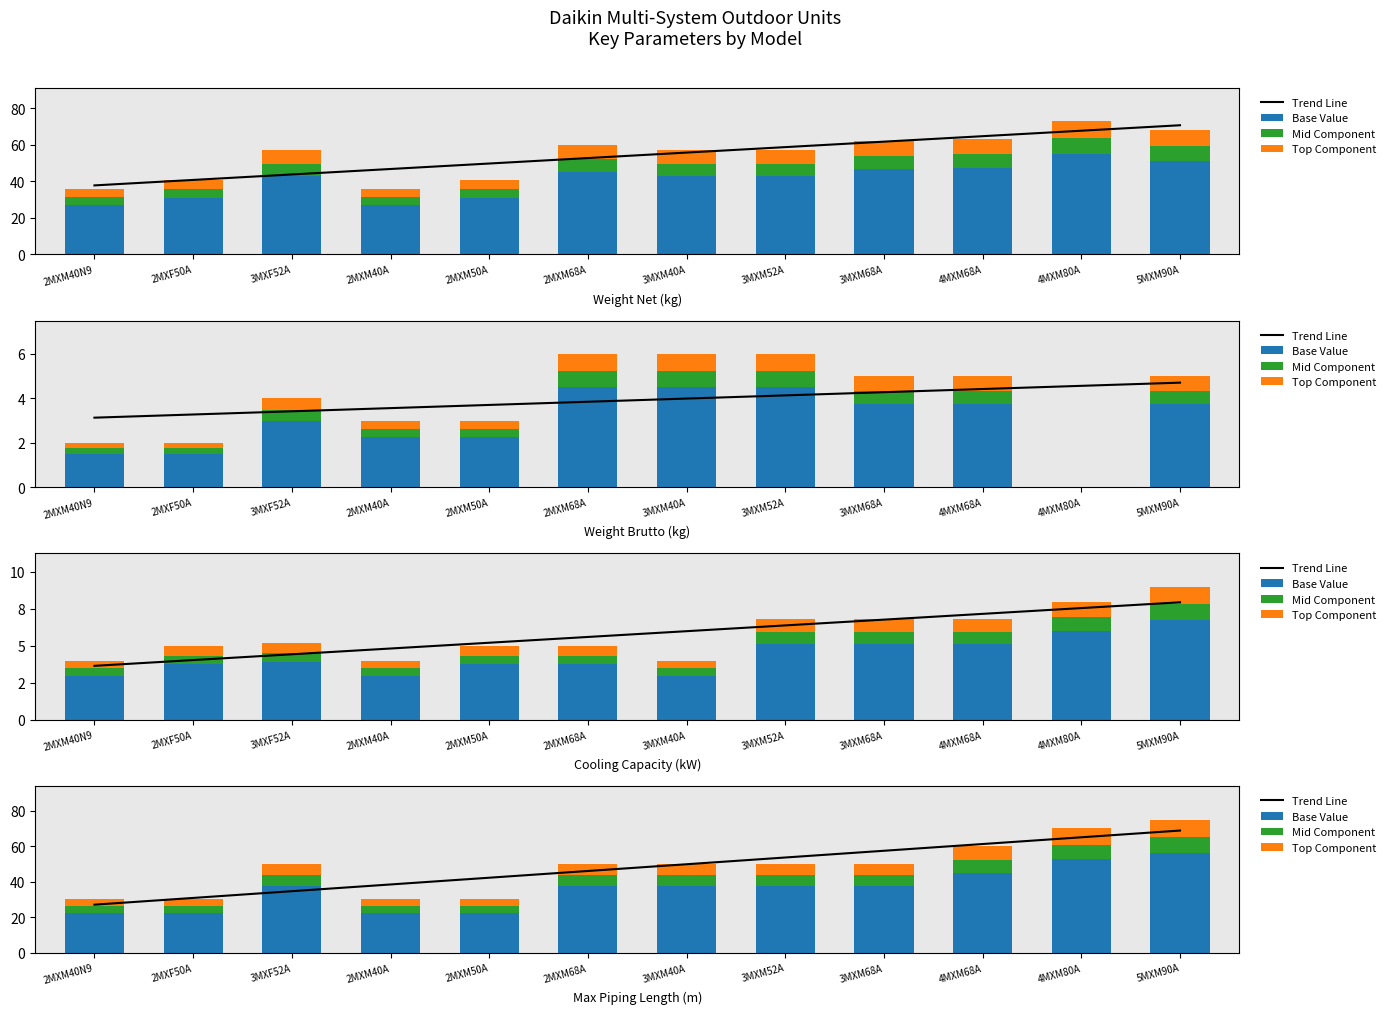

What is the difference between the highest and lowest values at 4MXM68A?

54.0